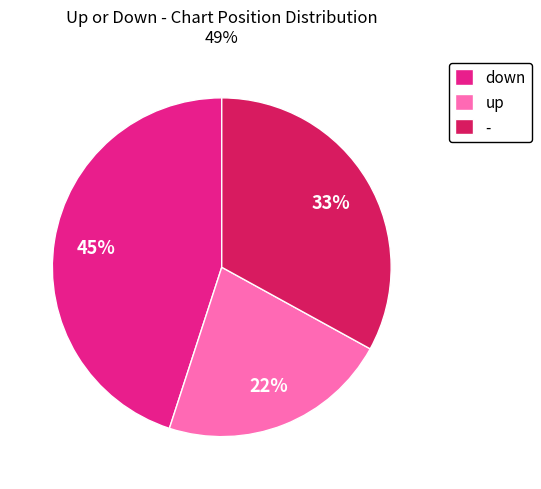

What percentage is the down slice, to the nearest percent?

45%